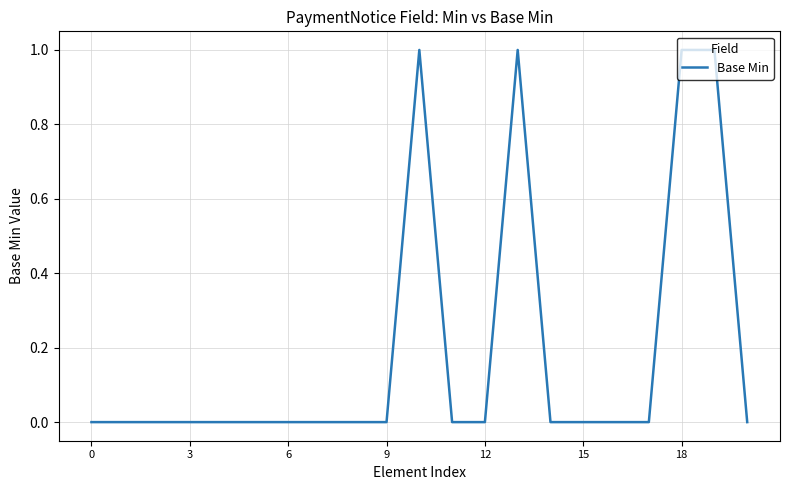

Is this an area chart (filled region under the line)?

No